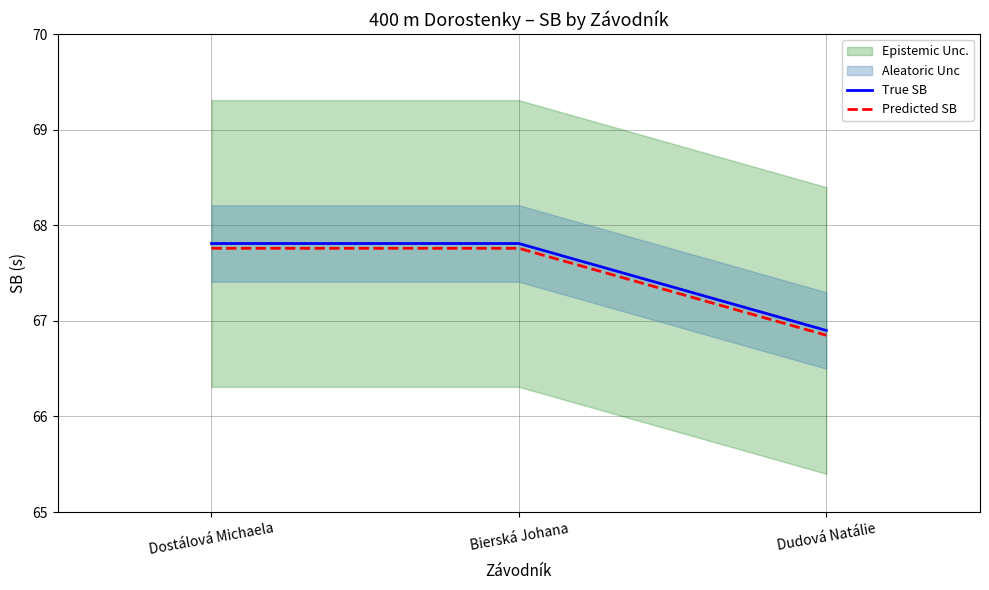

What position from the right is Bierská Johana?

2